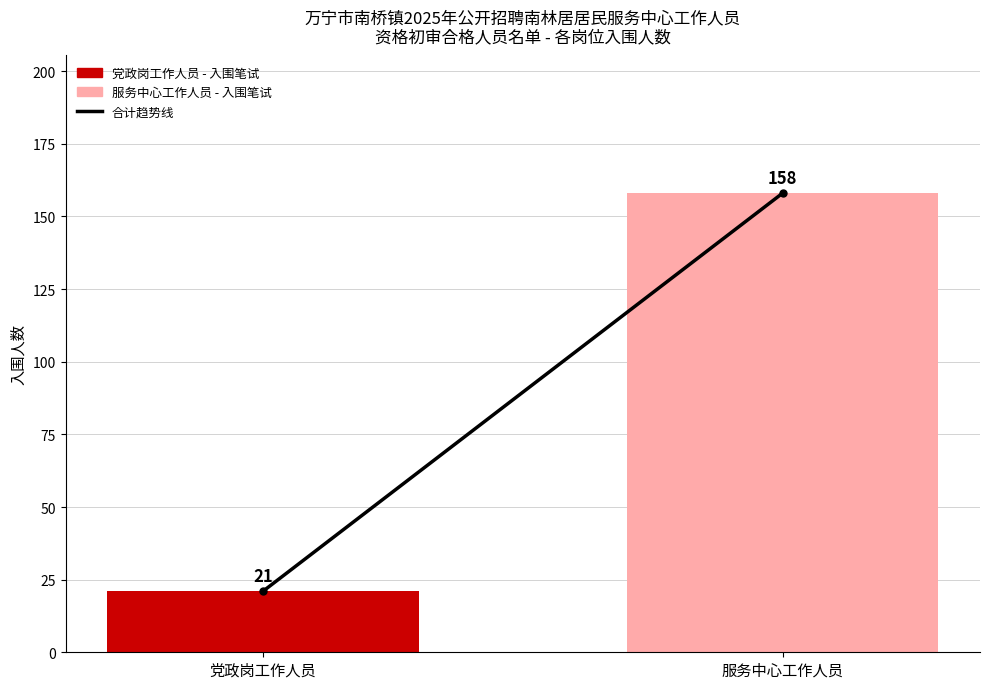

Between 党政岗工作人员 and 服务中心工作人员, which is larger?

服务中心工作人员